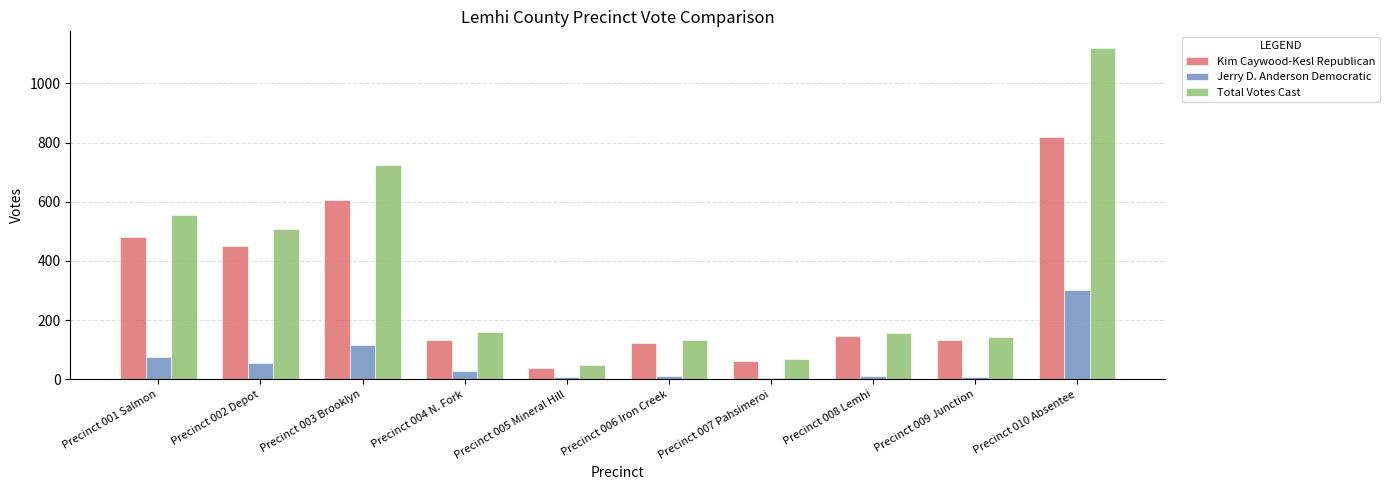

Is the value of Total Votes Cast at Precinct 003 Brooklyn greater than the value of Jerry D. Anderson Democratic at Precinct 006 Iron Creek?

Yes